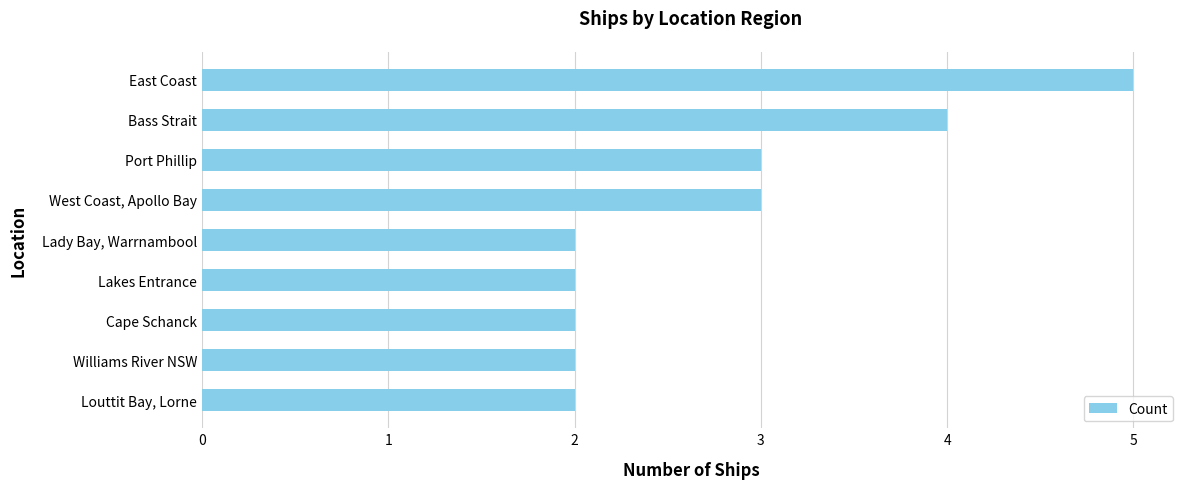

The value at Bass Strait is 6. True or false?

False